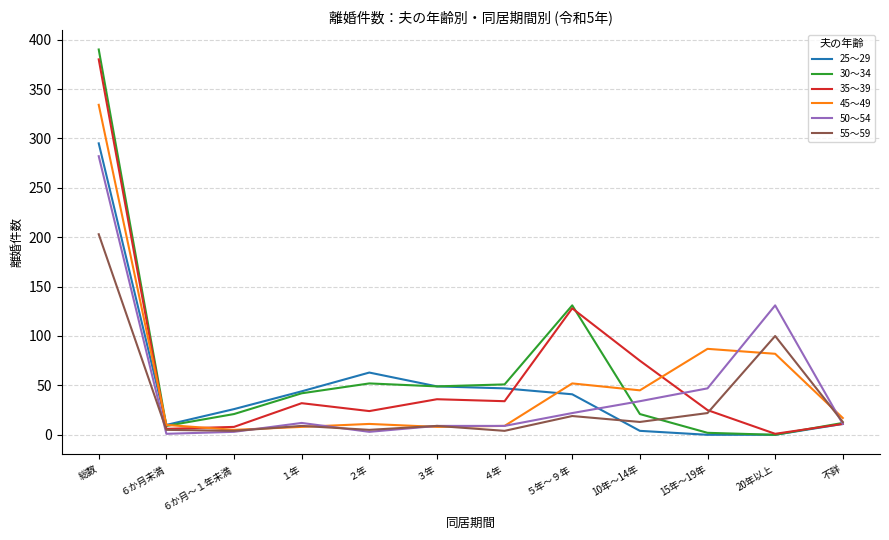

In 35～39, how many points are higher than both neighbors (excluding endpoints)?

3